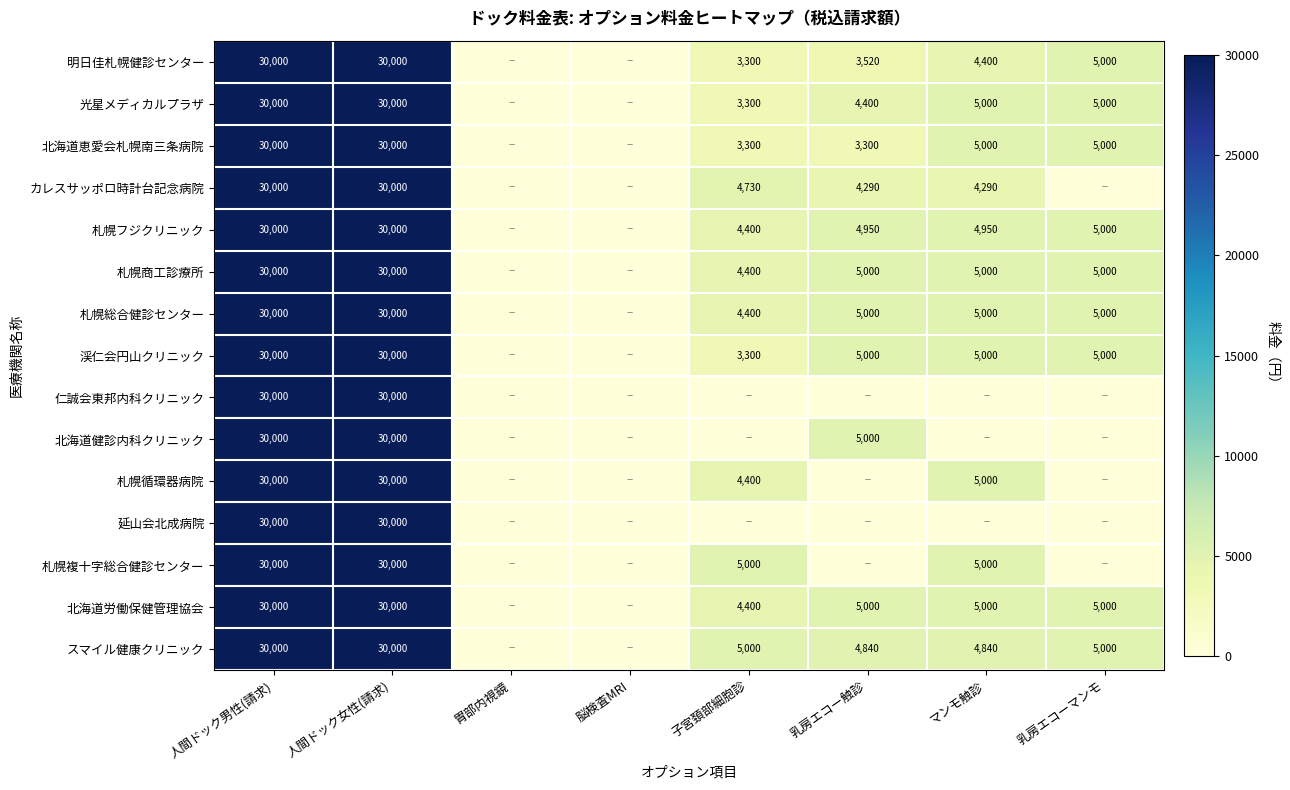

How many data points does each series have?

8